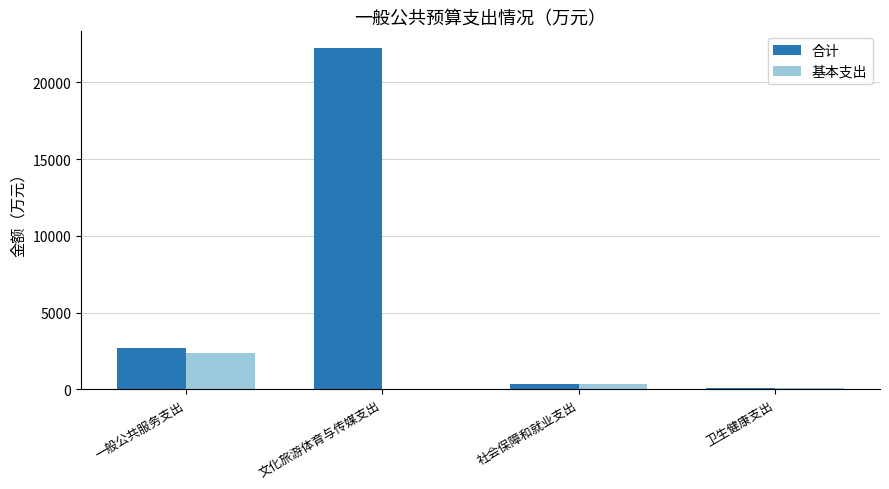

What is the sum of the 基本支出 values at 一般公共服务支出 and 文化旅游体育与传媒支出?

2375.3